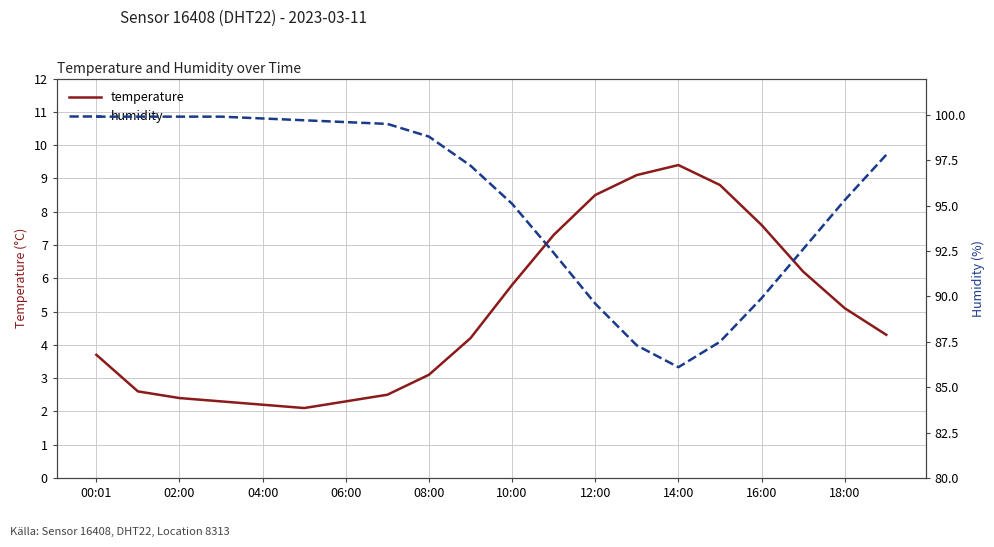

True or false: temperature has a value of 4.9 at 00:01.

False